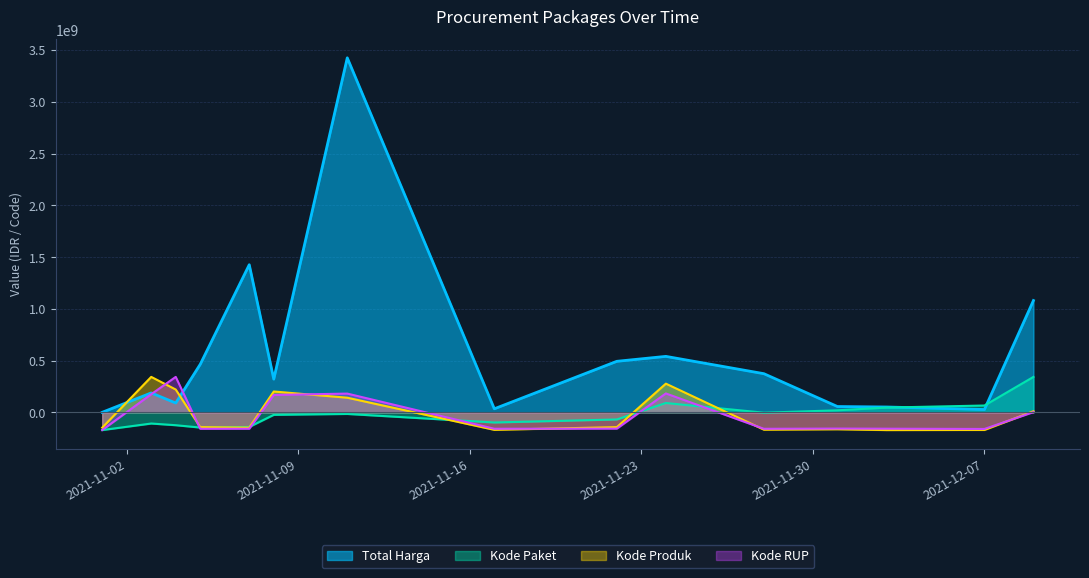

How many data points in Kode Produk are above -142963160?

7